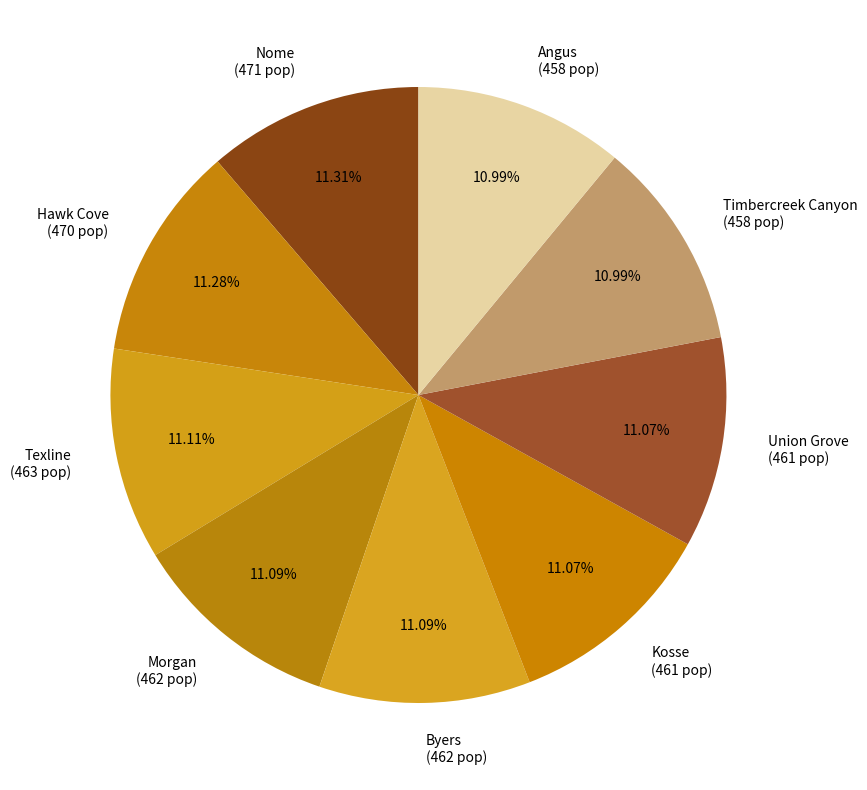

What percentage do Texline and Union Grove together represent?

22.2%